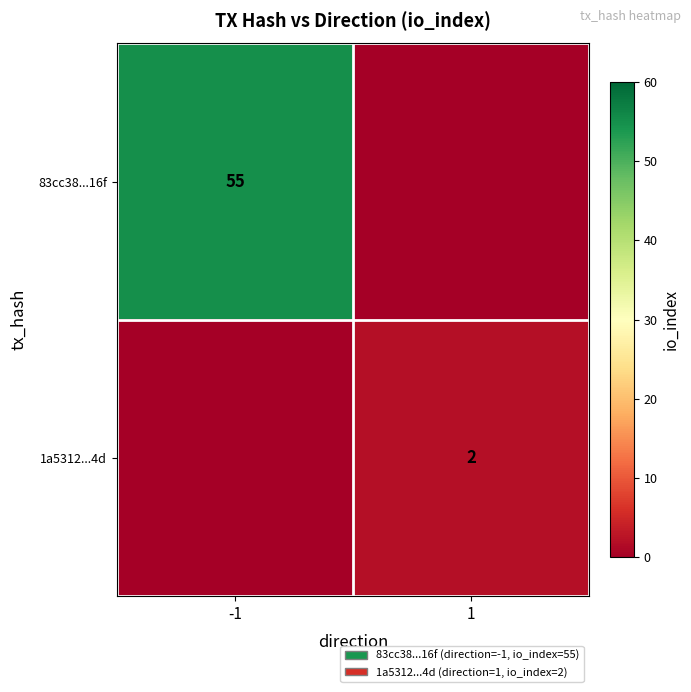

The 83cc38...16f series shows 33 at -1. True or false?

False